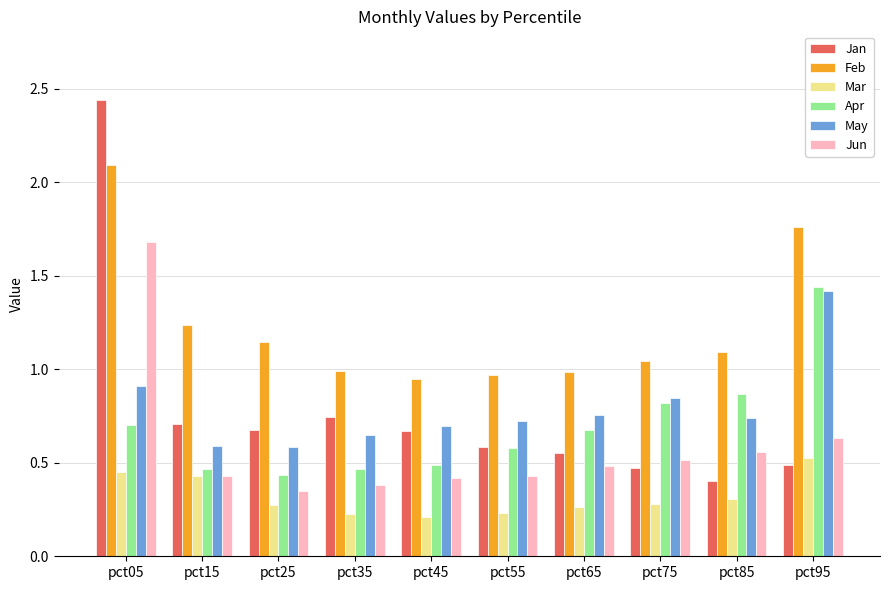

What is the total value across all series at pct55?

3.5